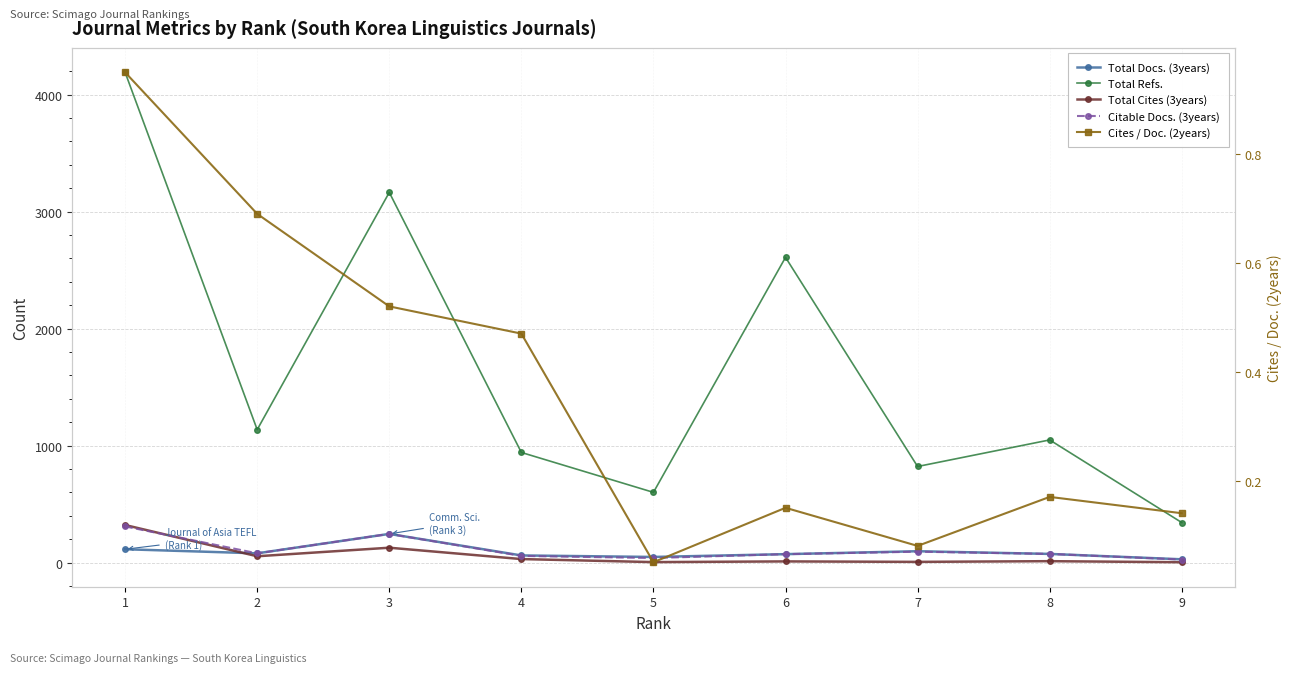

What is the spread (max minus min) of values at 1?

4189.1